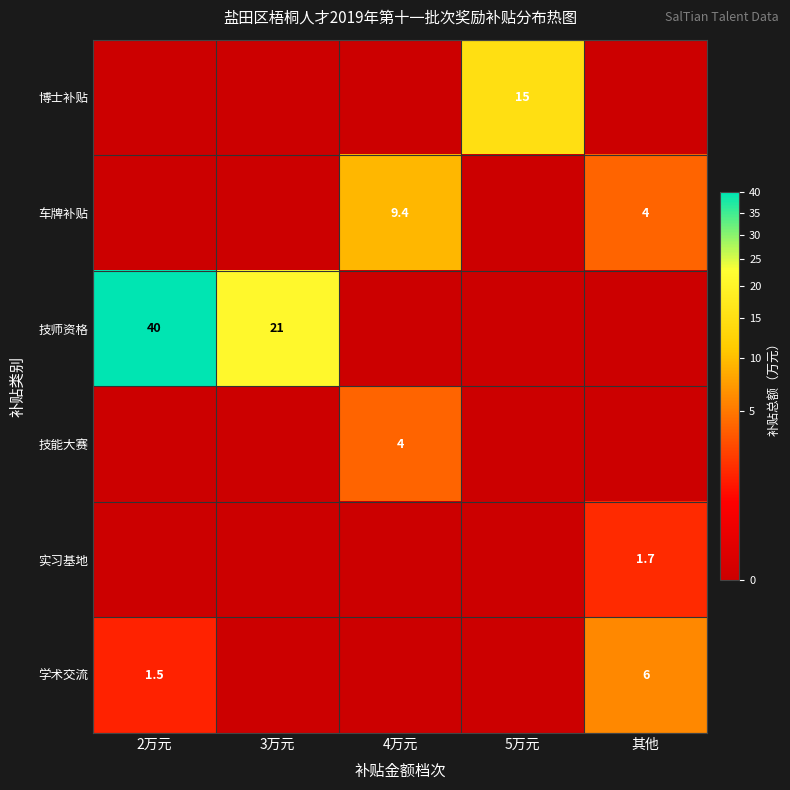

The 学术交流 series shows 8.9 at 其他. True or false?

False